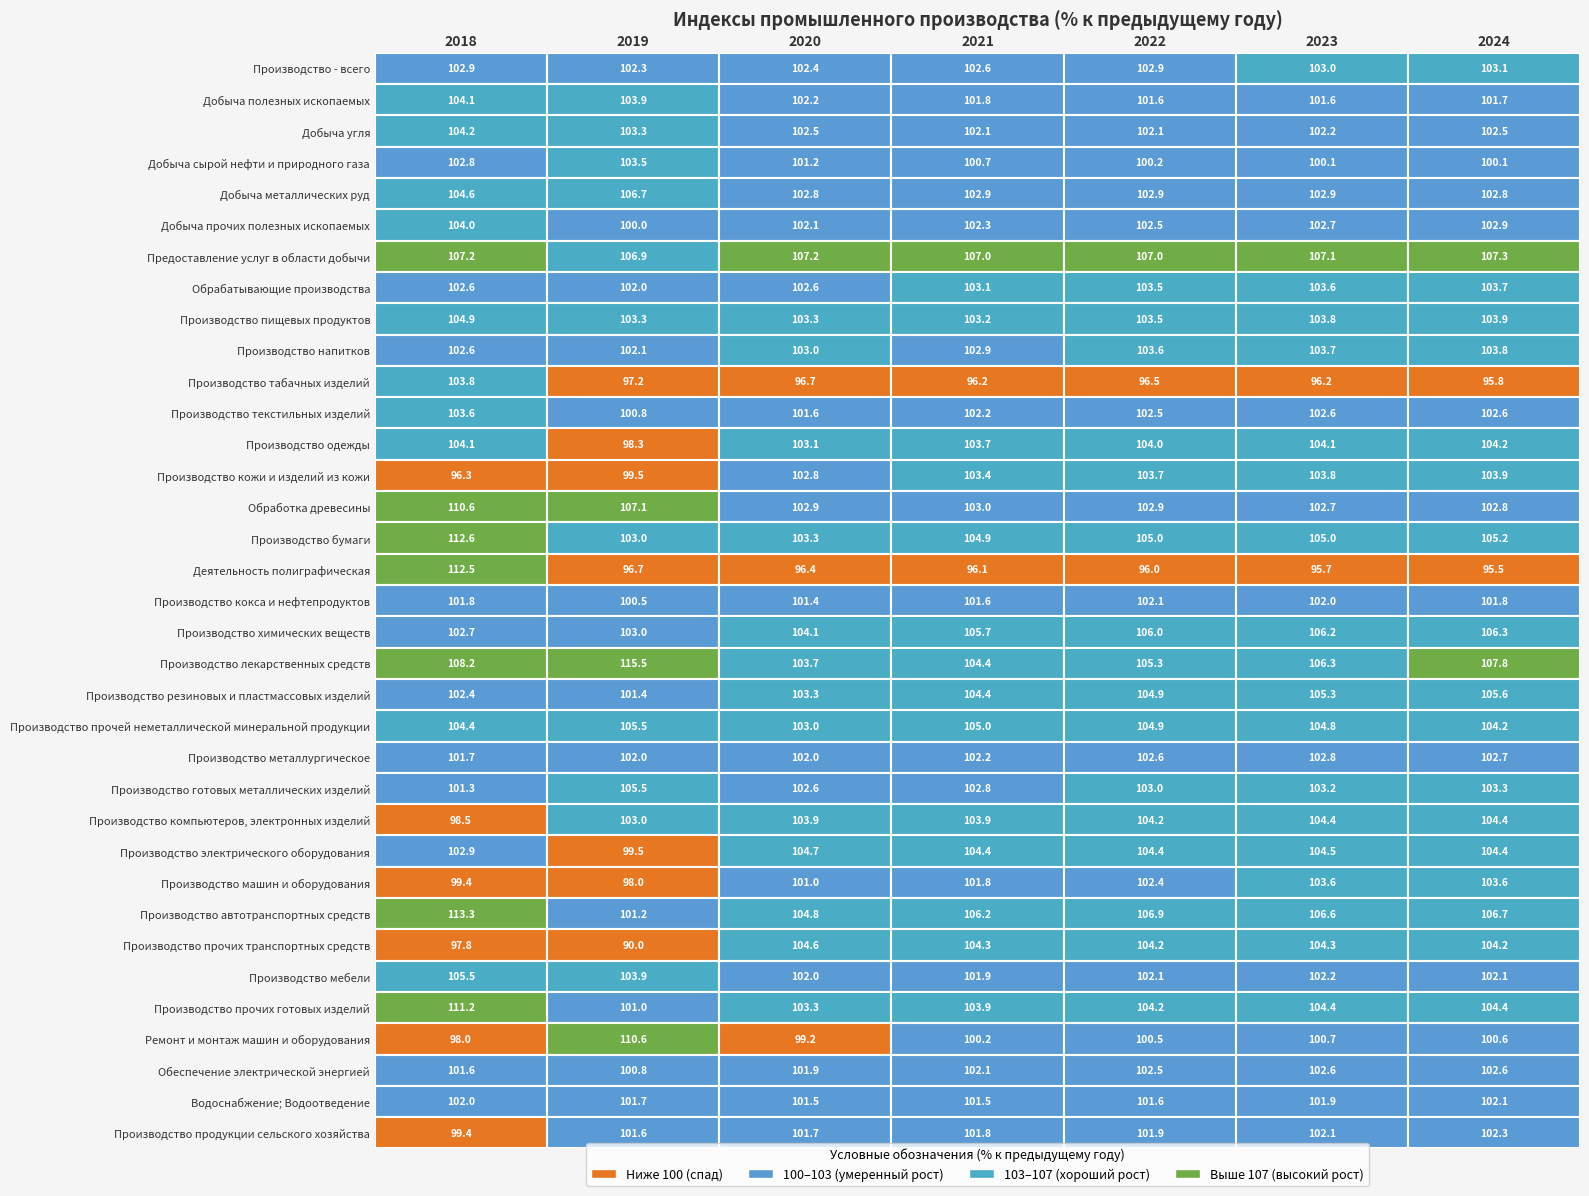

Is it true that Добыча полезных ископаемых equals 101.6 at Добыча металлических руд?

True